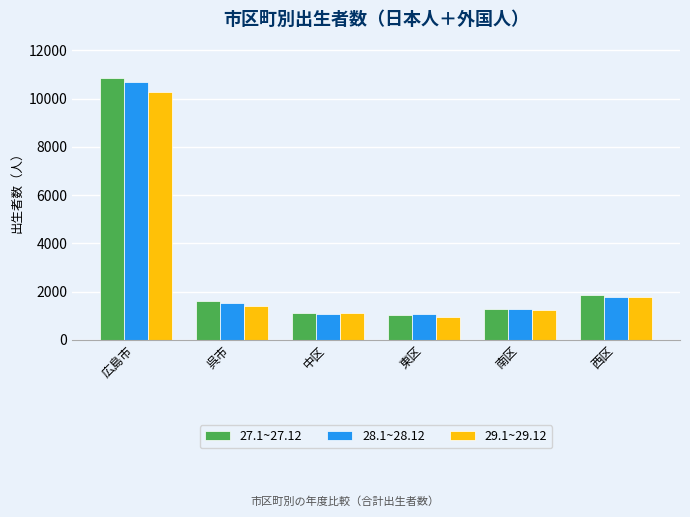

What is the label of the 6th bar from the left?

西区